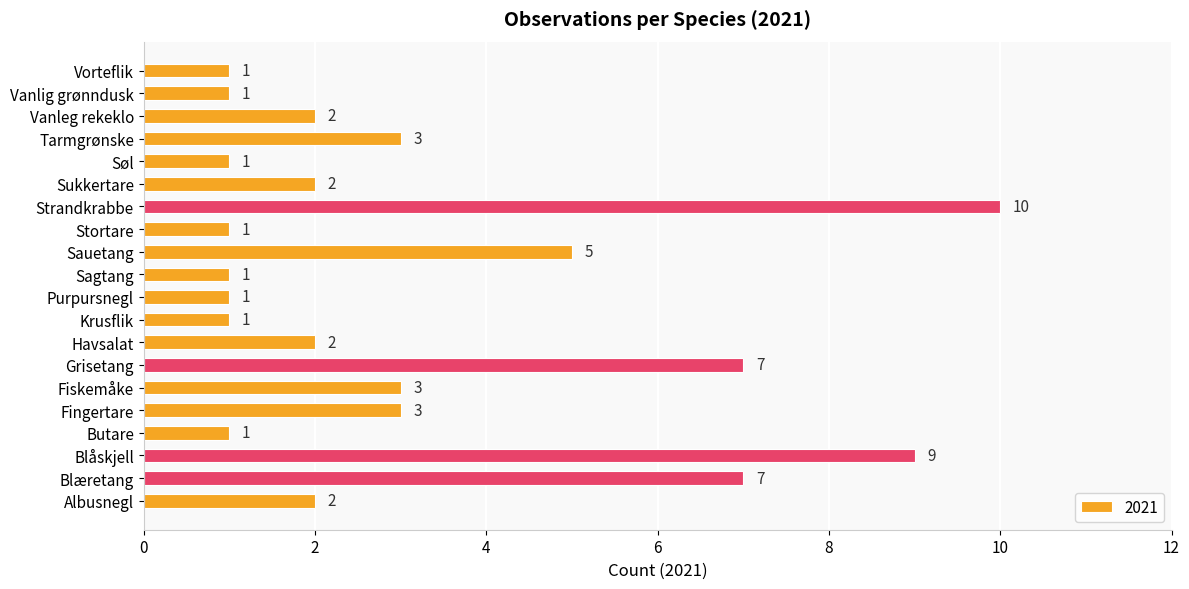

What is the sum of all values?

63